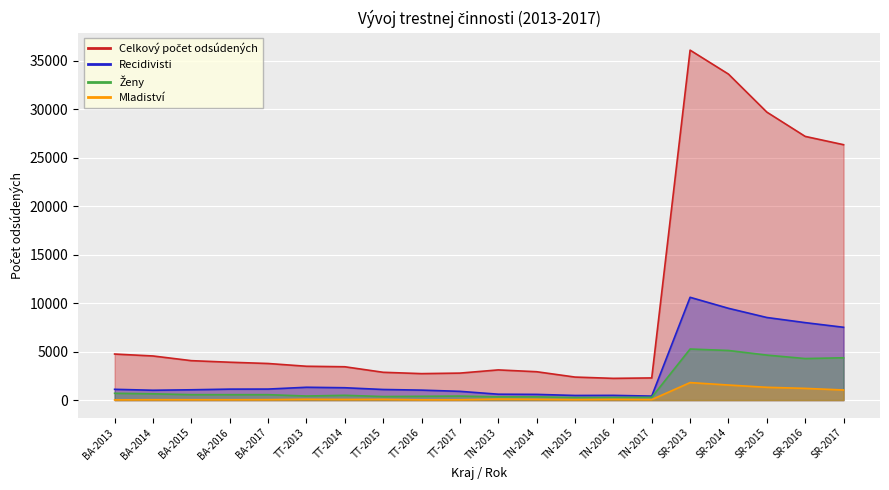

The value of Ženy at BA-2016 is 956. True or false?

False